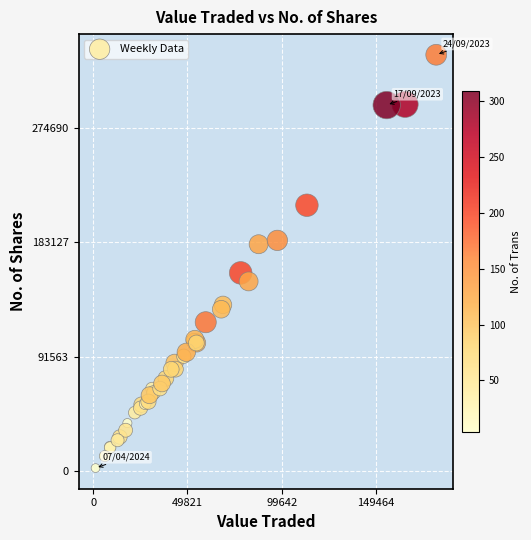

What Y value in the scatter plot is closest to 167756?

158589